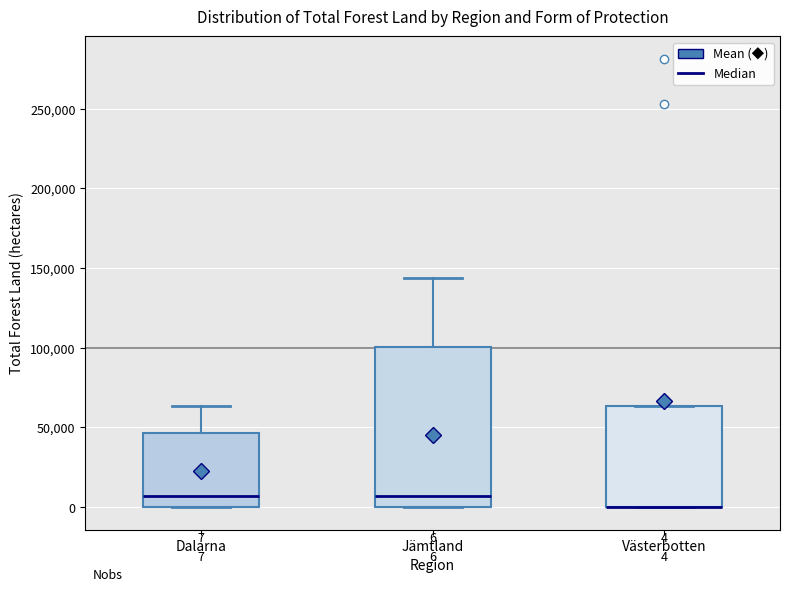

Comparing the boxes themselves (not the whiskers), which one is the tallest?

Jämtland